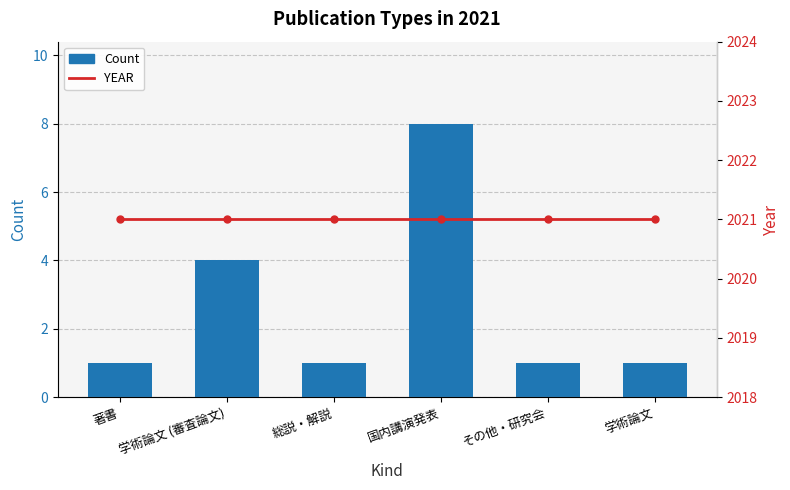

What is the label of the 1st bar from the right?

学術論文